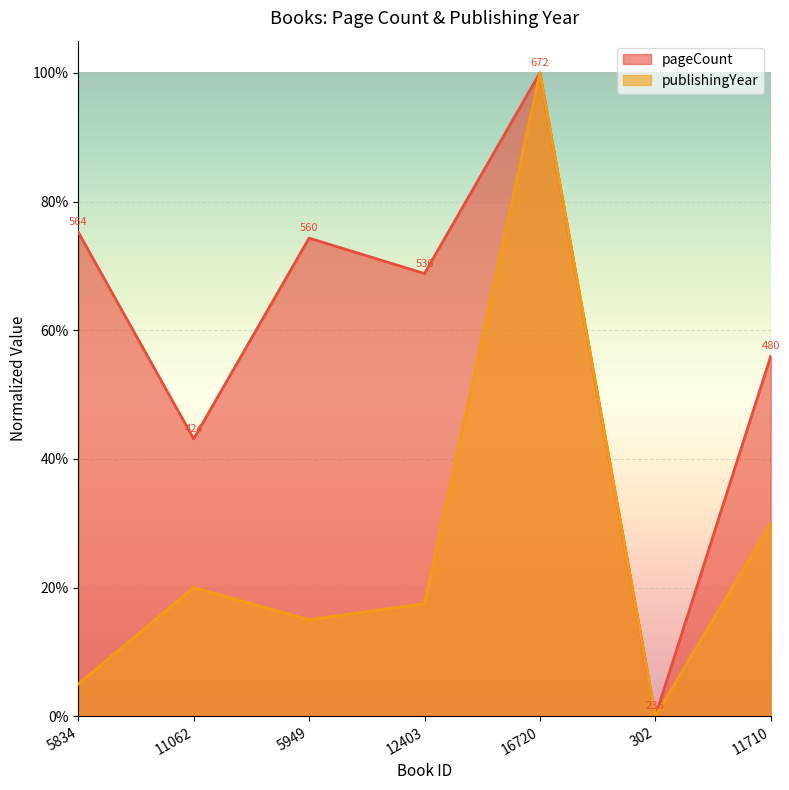

At which label does pageCount reach its minimum?

302